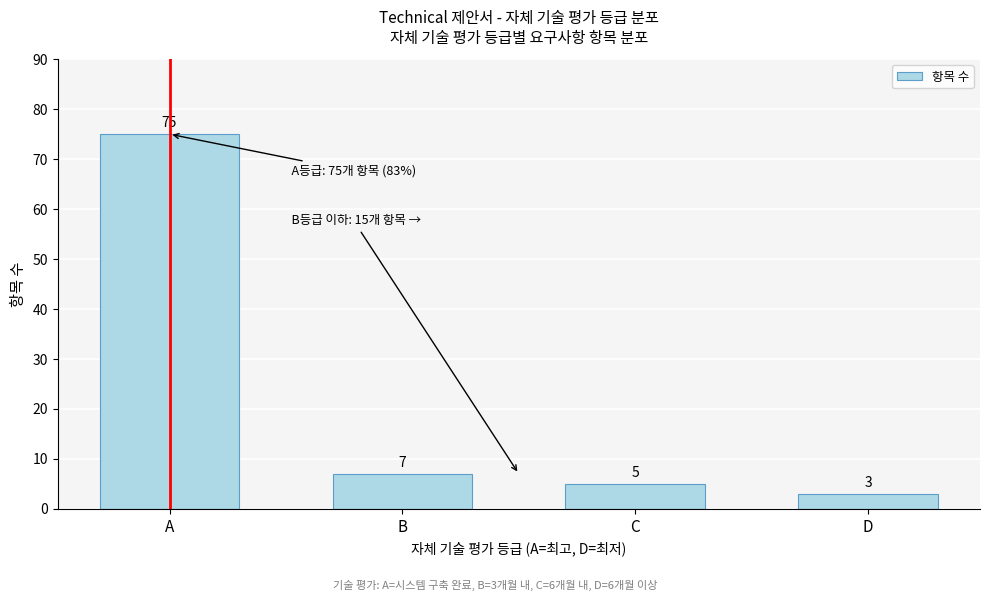

Reading right to left, transcribe all the data shown in this chart.

3	5	7	75